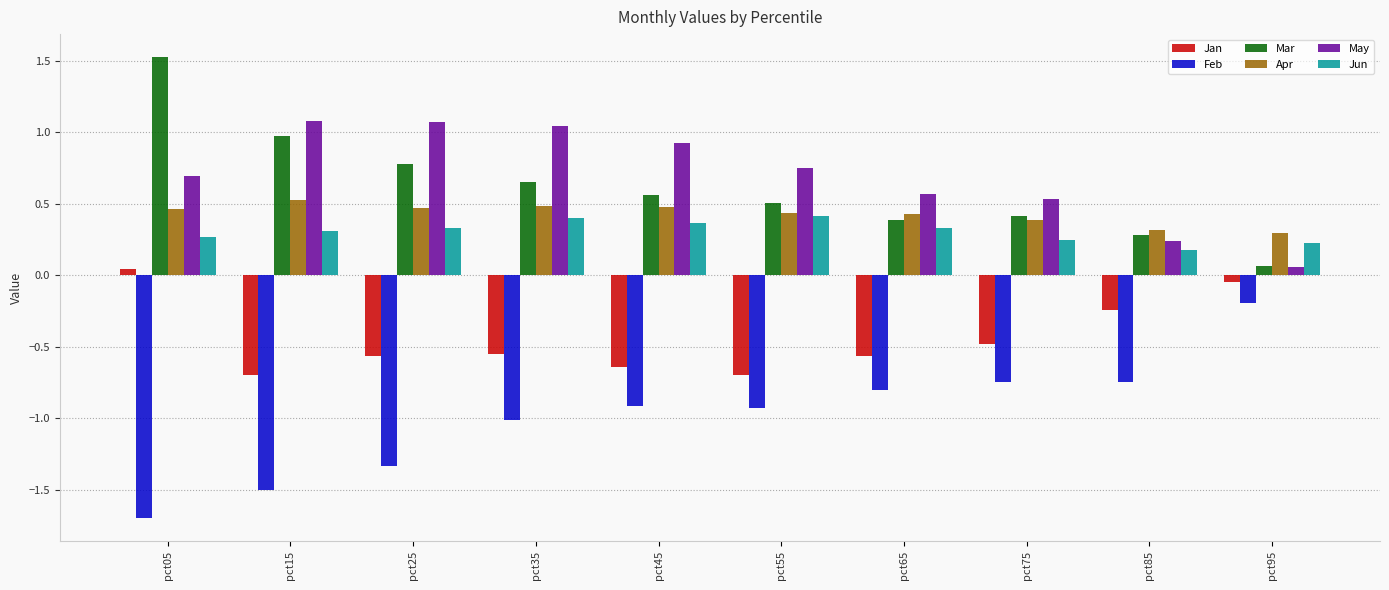

What is the sum of the Feb values at pct85 and pct05?

-2.4